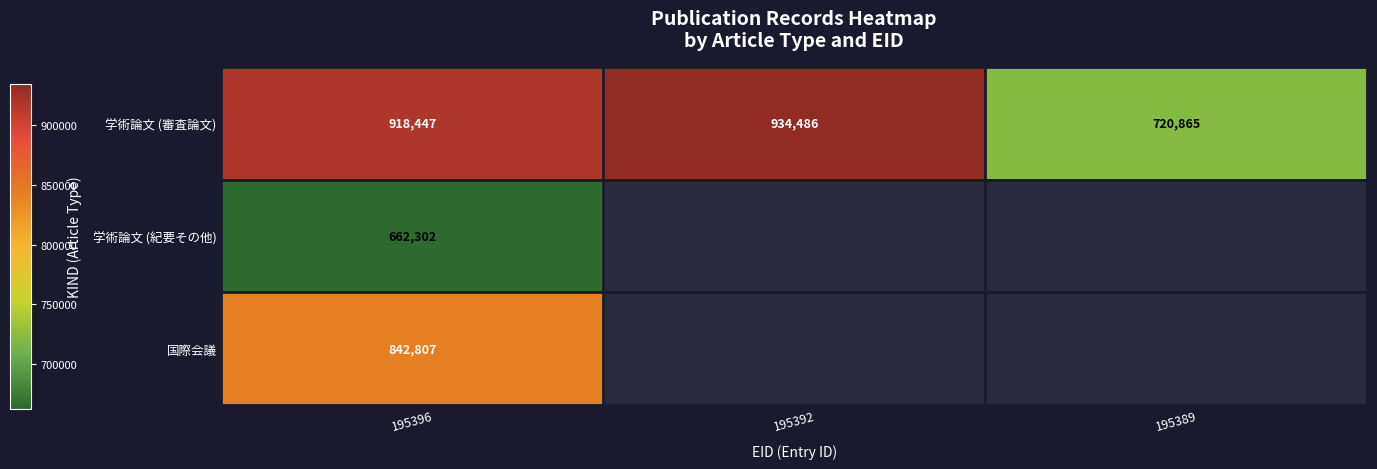

Which category has the highest value in the 学術論文 (審査論文) series?

195392